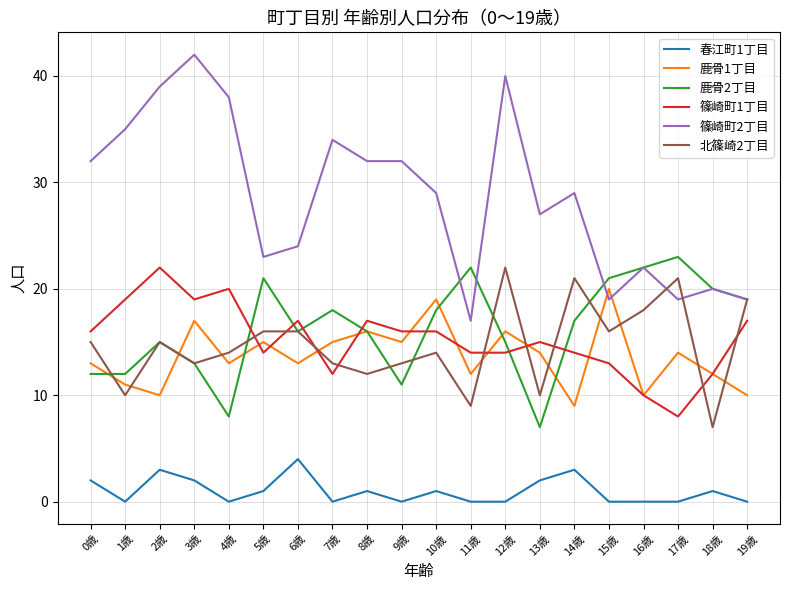

At which category does 鹿骨1丁目 reach its first local peak?

3歳